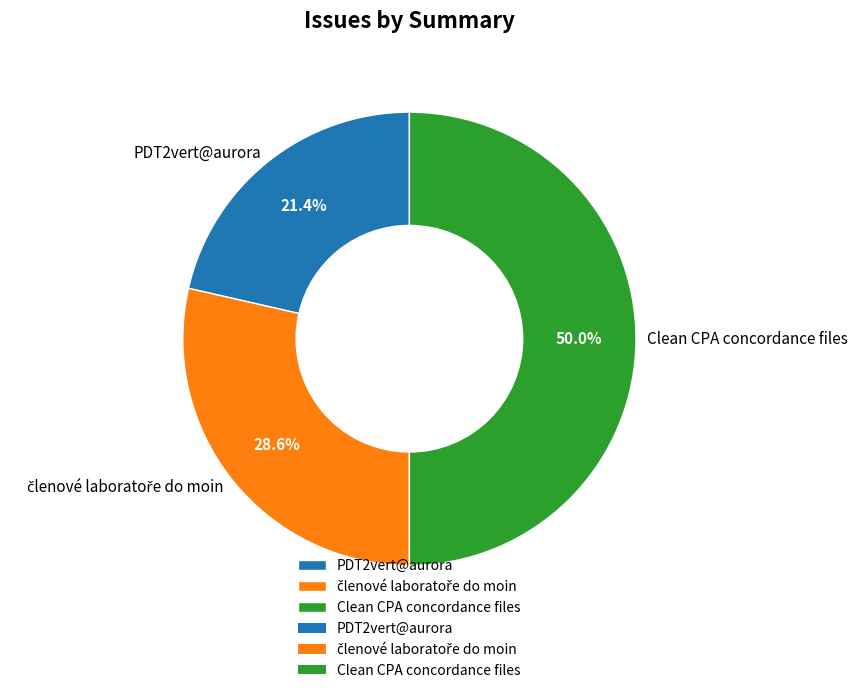

How many segments does this pie chart have?

3